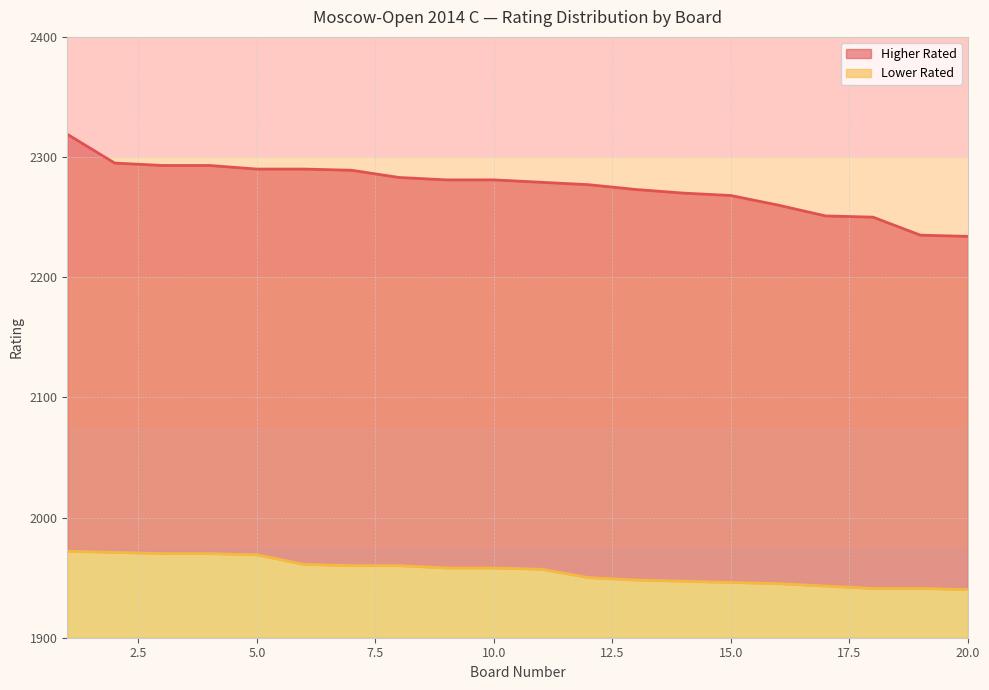

How many data points in Lower Rated are less than 1958?

10